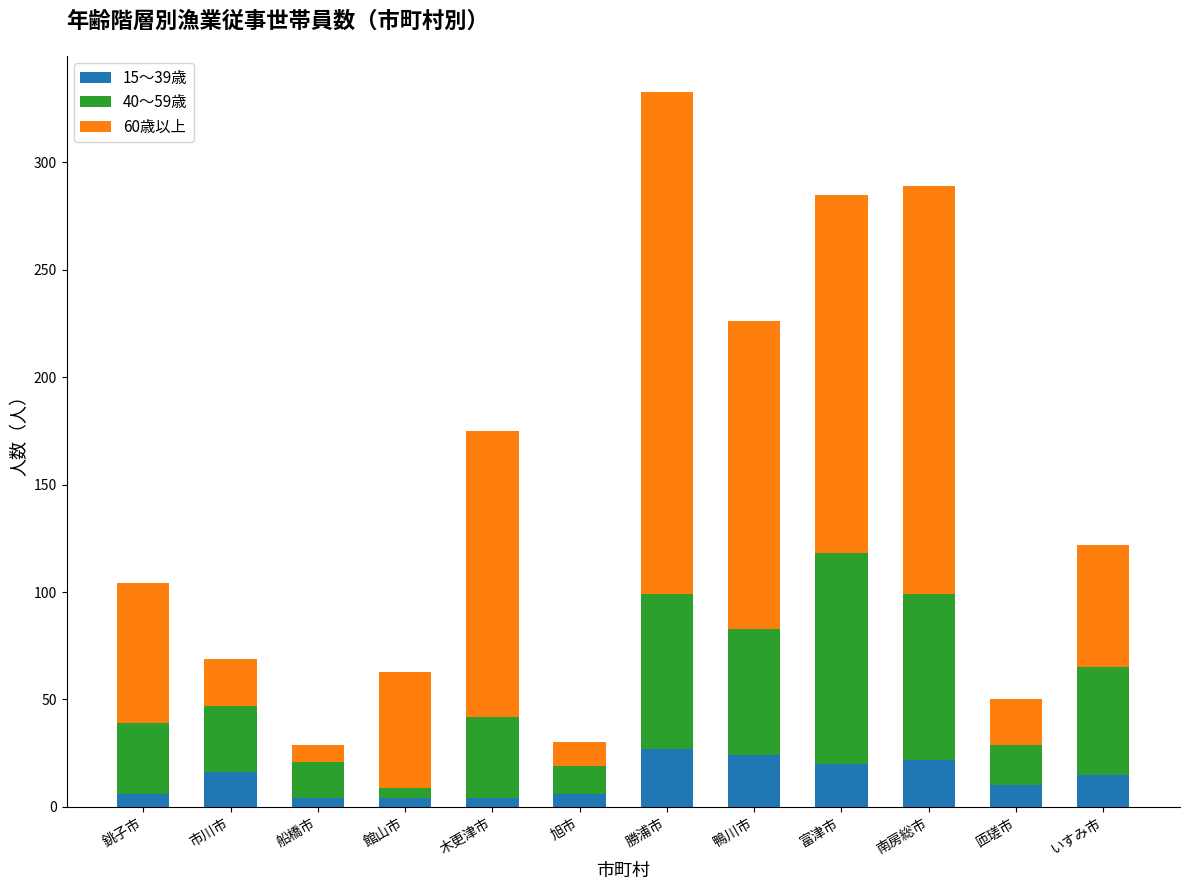

What is the total value across all series at 匝瑳市?

50